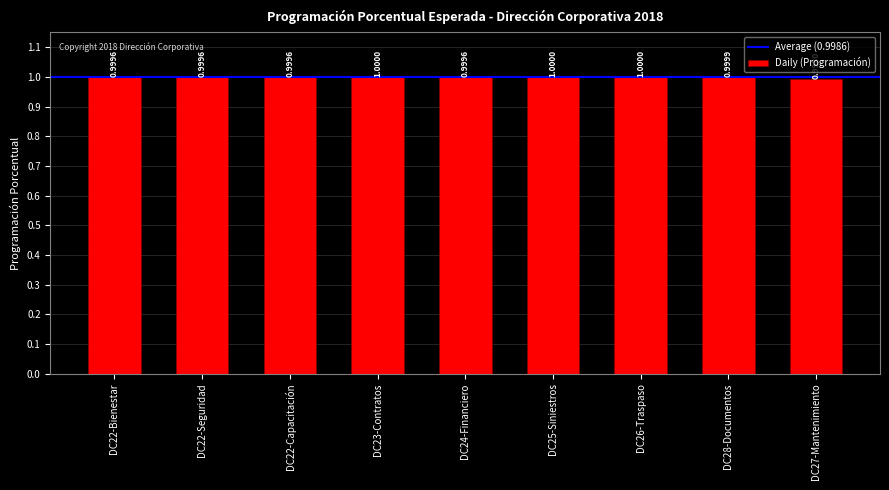

Are the bars grouped side by side (vs. stacked)?

No